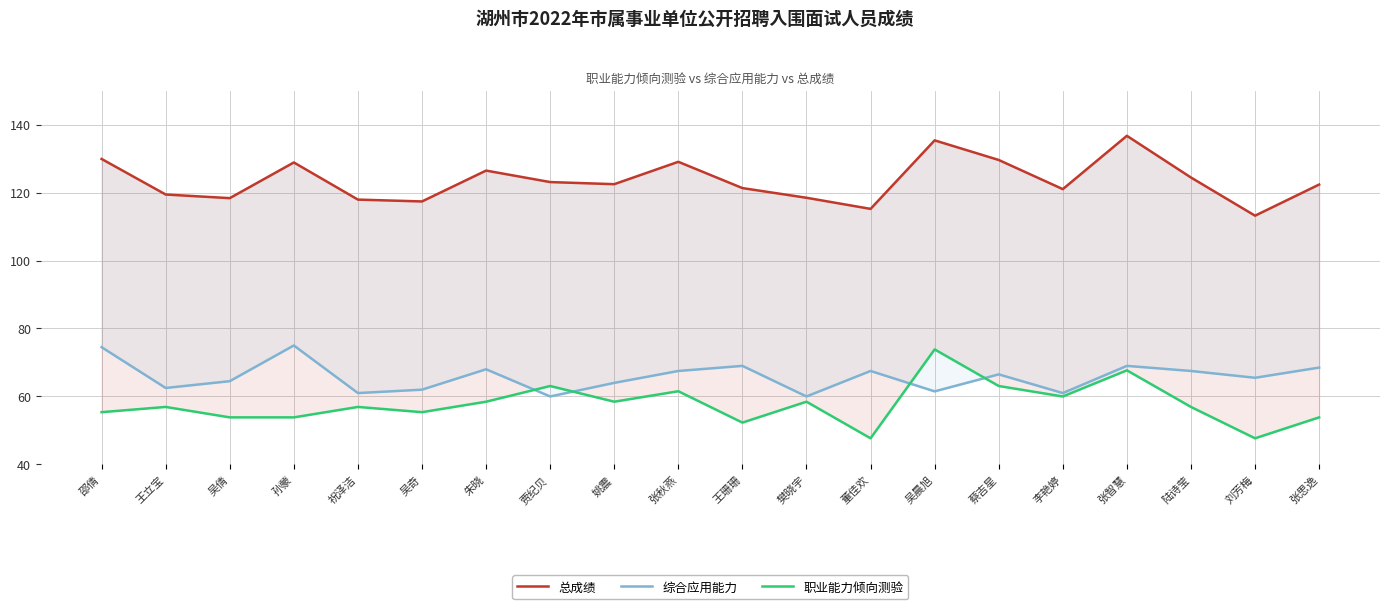

Reading right to left, what are all the values shown in this chart?

总成绩: 122.3	113.2	124.4	136.7	121.0	129.6	135.3	115.2	118.5	121.3	129.0	122.5	123.1	126.5	117.4	117.9	128.8	118.3	119.4	129.9
综合应用能力: 68.5	65.5	67.5	69.0	61.0	66.5	61.5	67.5	60.0	69.0	67.5	64.0	60.0	68.0	62.0	61.0	75.0	64.5	62.5	74.5
职业能力倾向测验: 53.9	47.7	56.9	67.7	60.0	63.1	73.8	47.7	58.5	52.3	61.5	58.5	63.1	58.5	55.4	56.9	53.9	53.9	56.9	55.4